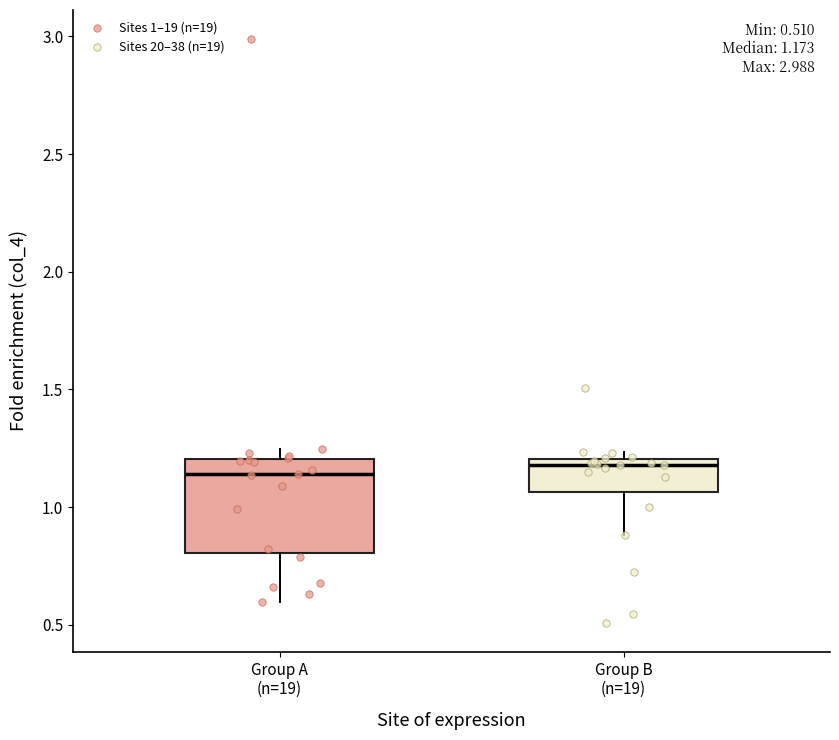

Comparing the boxes themselves (not the whiskers), which one is the tallest?

Group A (n=19)